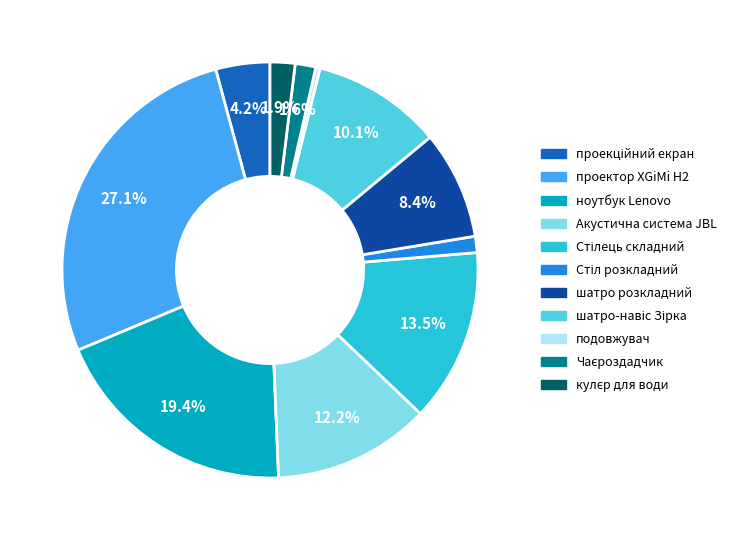

What is the largest slice in the pie chart?

проектор XGiMi H2